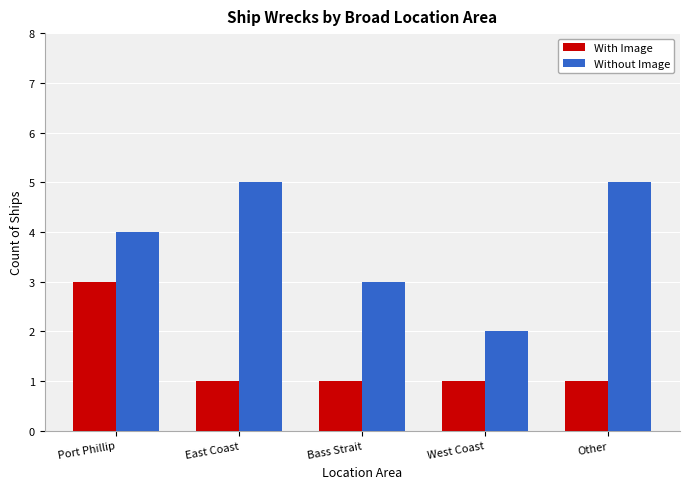

What is the label of the 3rd bar from the right?

Bass Strait